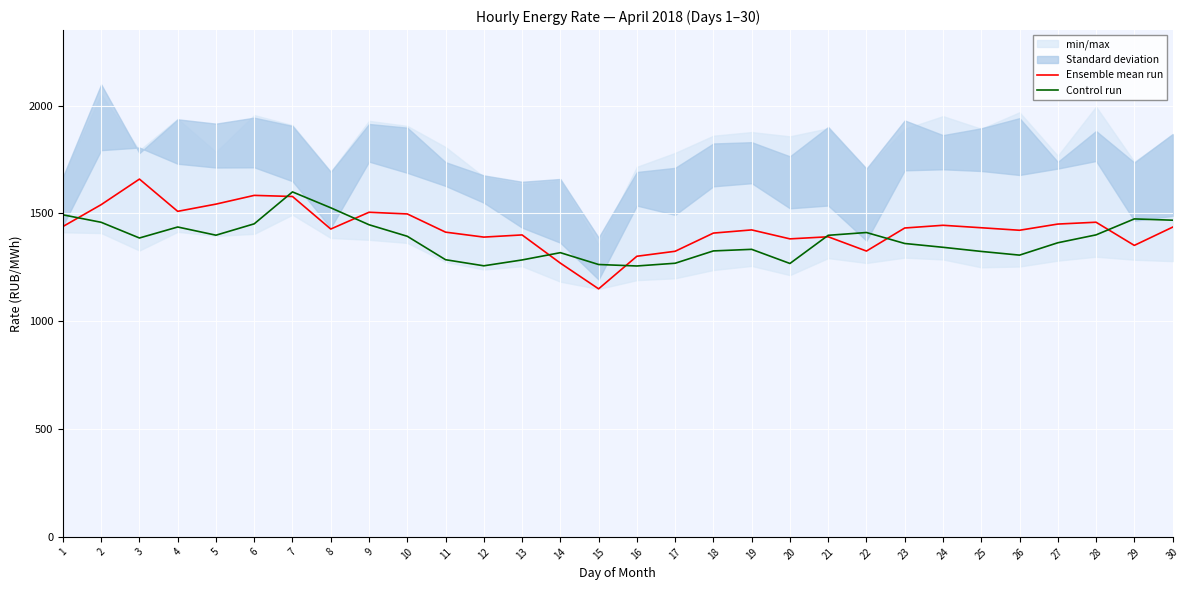

How many interior local peaks does the Control run series have?

6